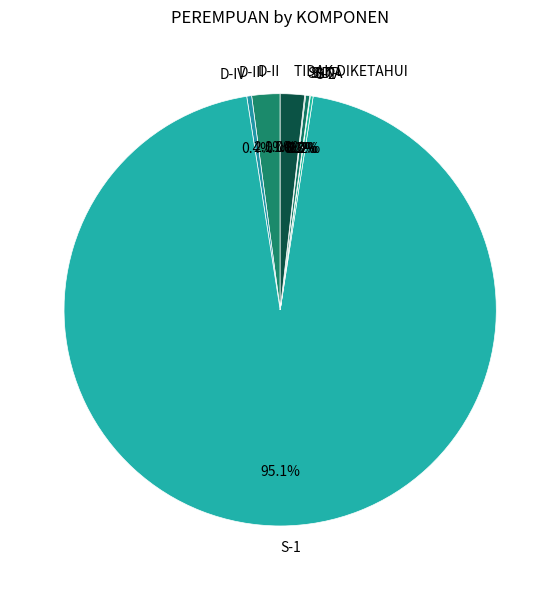

To the nearest percent, what portion does S-1 represent?

95%